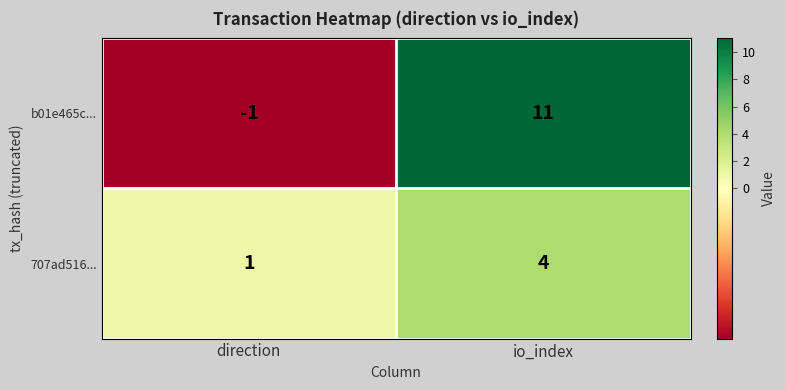

Reading right to left, transcribe all the data shown in this chart.

b01e465c...: 11	-1
707ad516...: 4	1